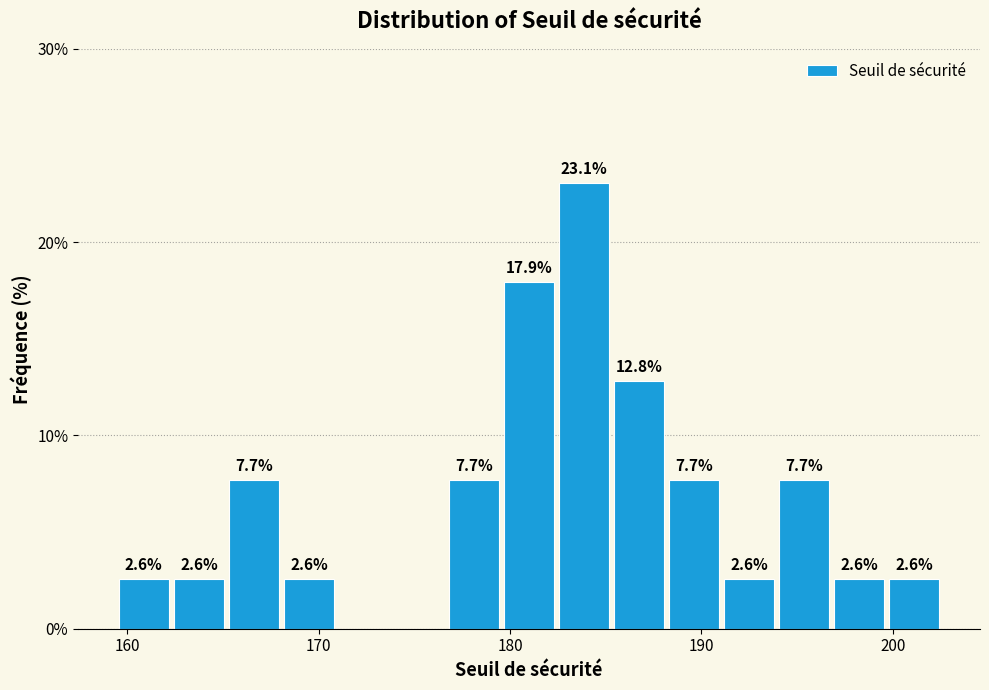

Read against the x-axis, roughly where is the centre of the tallest bar?

184